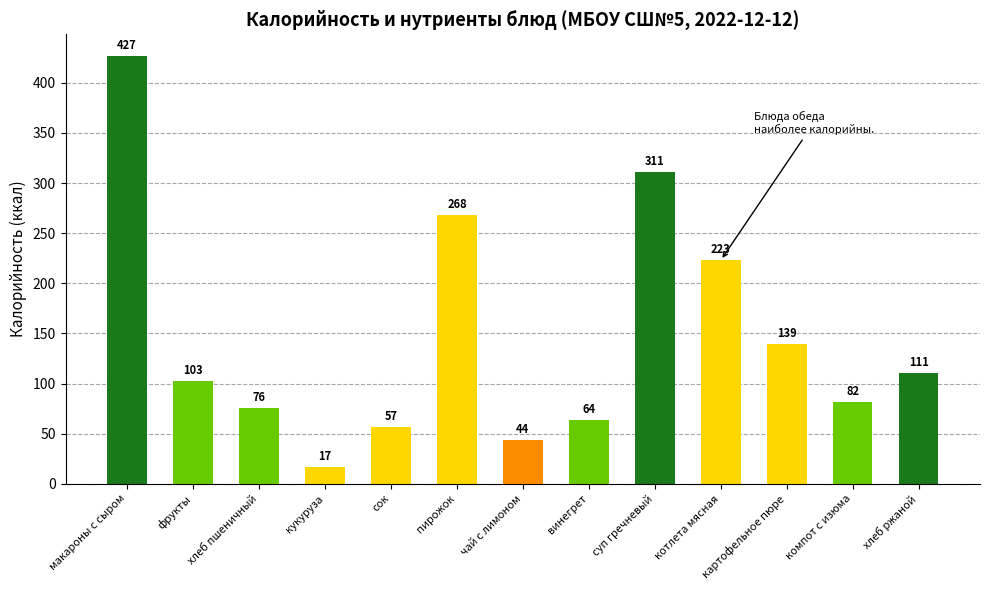

What is the label of the 7th bar from the right?

чай с лимоном